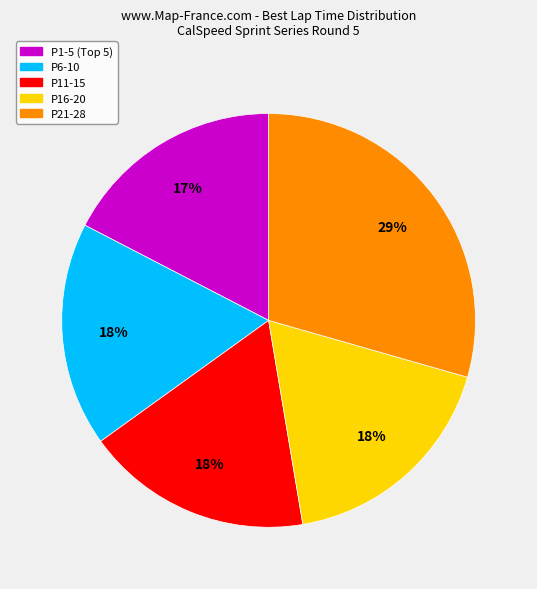

Is there a majority slice in this chart?

No